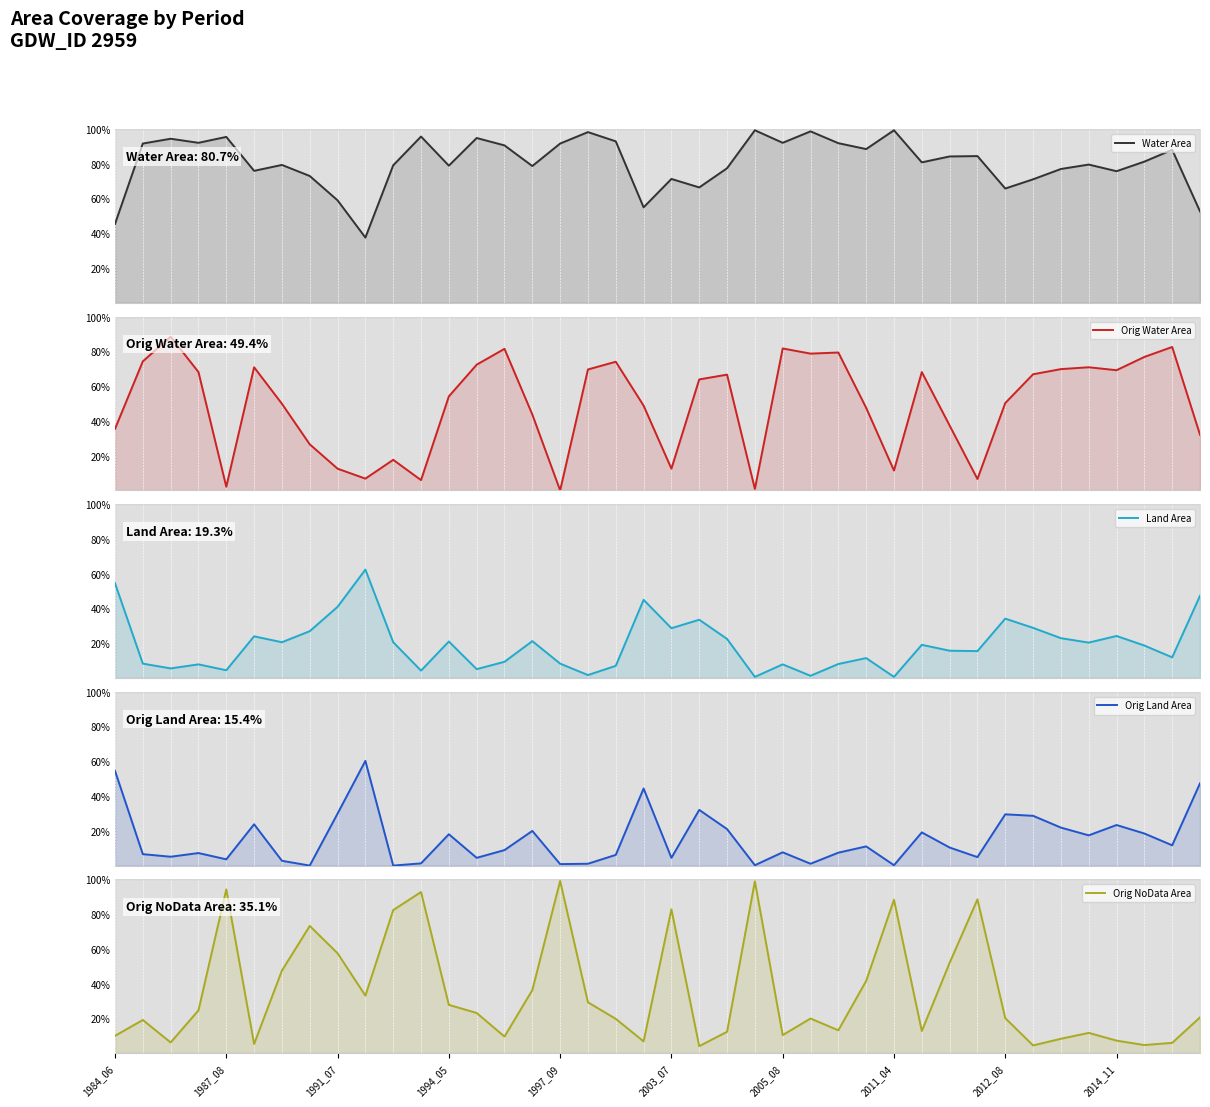

What is the spread (max minus min) of values at 18?

0.9